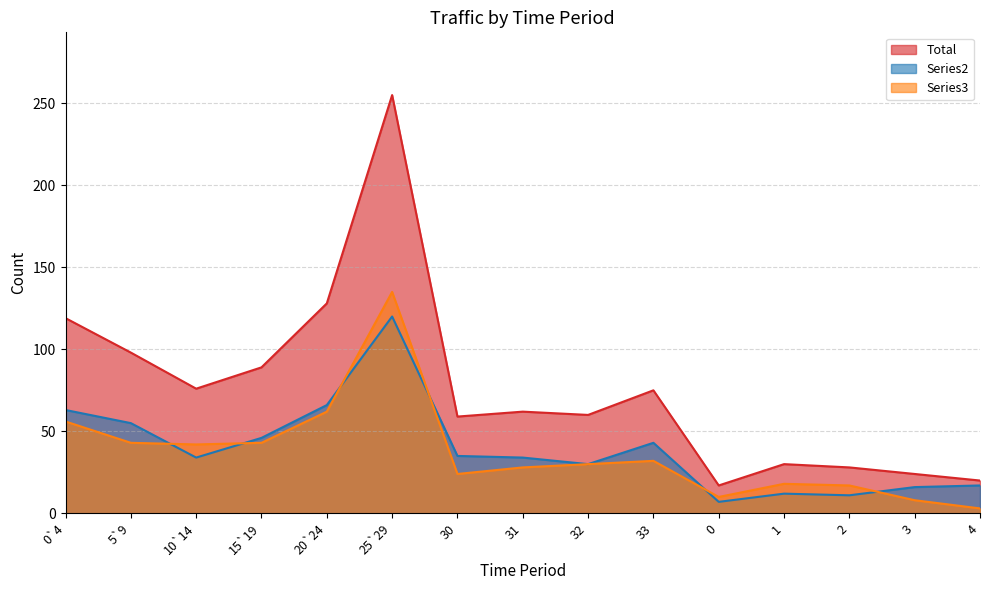

True or false: Series3 has more than 1 points higher than both neighbors.

True